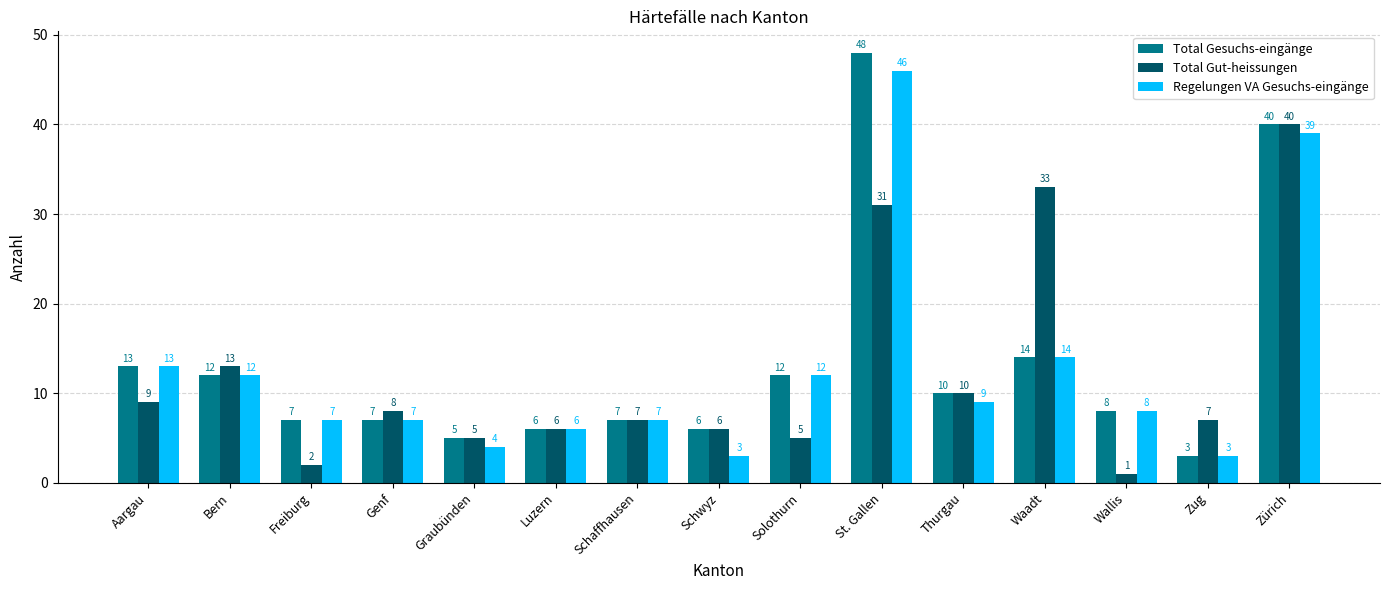

Is it true that Total Gut-heissungen equals 13 at St. Gallen?

False